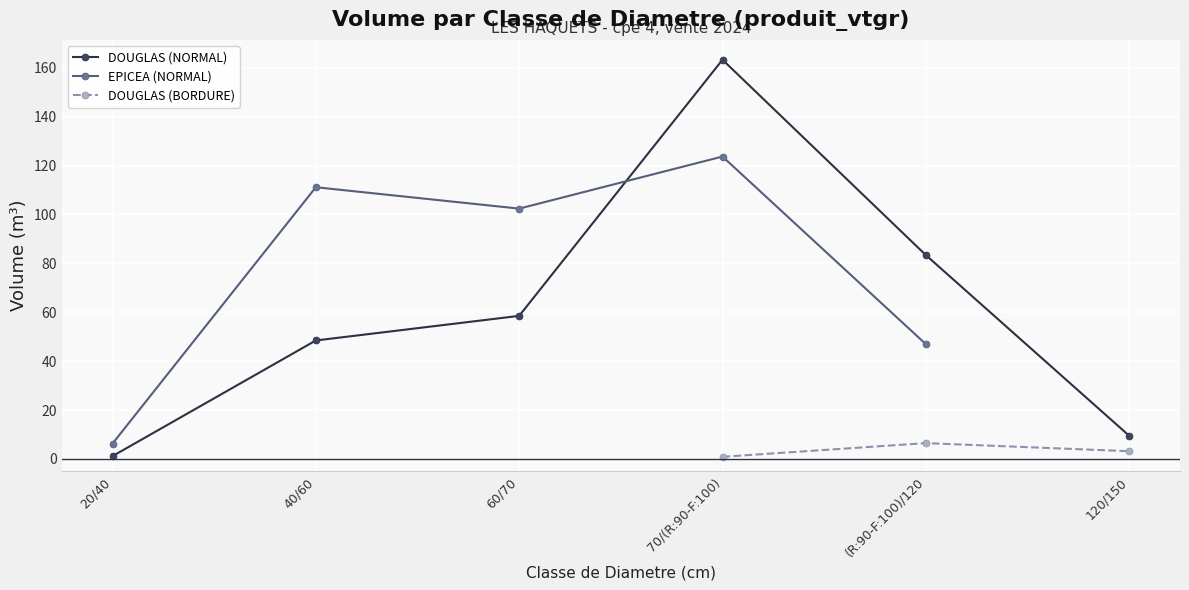

What is the difference between the maximum and second lowest values in the DOUGLAS (NORMAL) series?

153.8